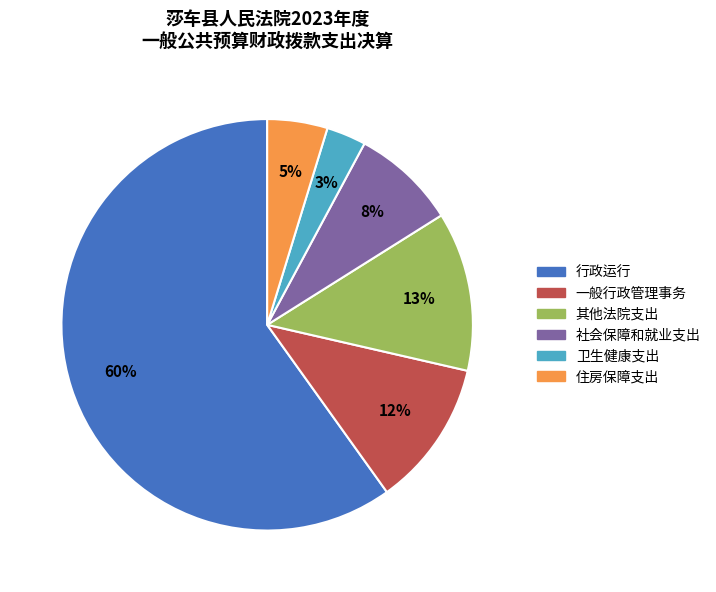

What percentage is the 住房保障支出 slice, to the nearest percent?

5%